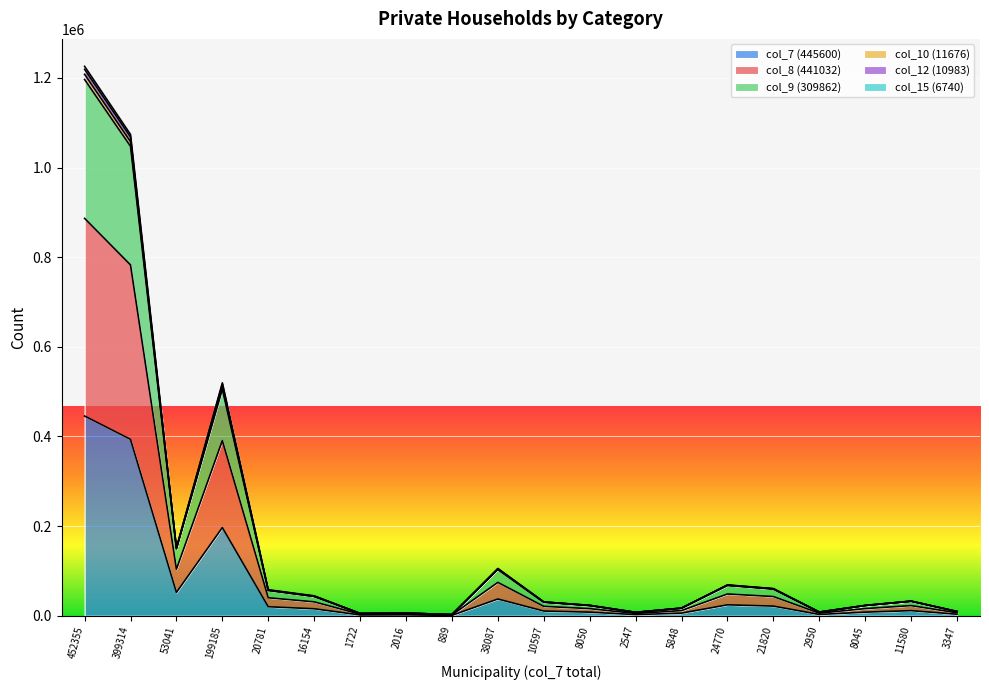

At which category is the sum across all series the highest?

452355